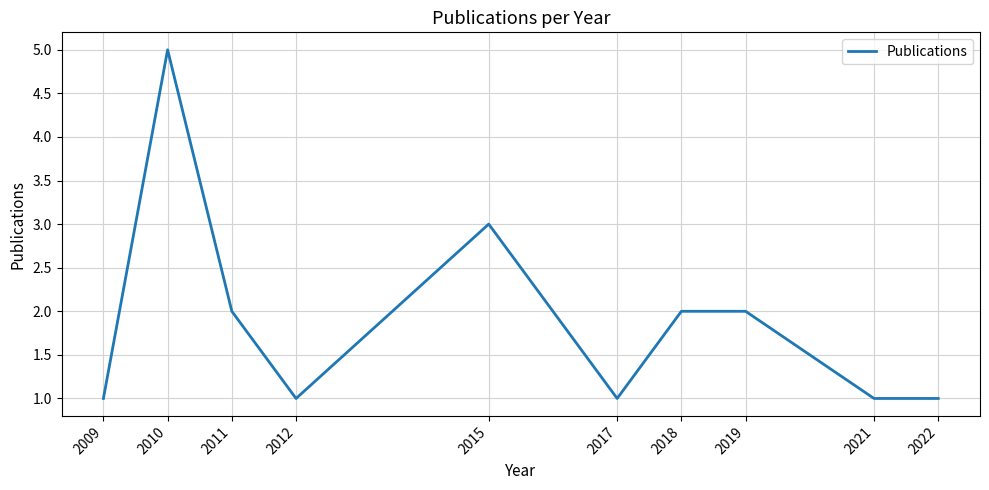

What is the ratio of the value at 2021 to the value at 2022?

1.0